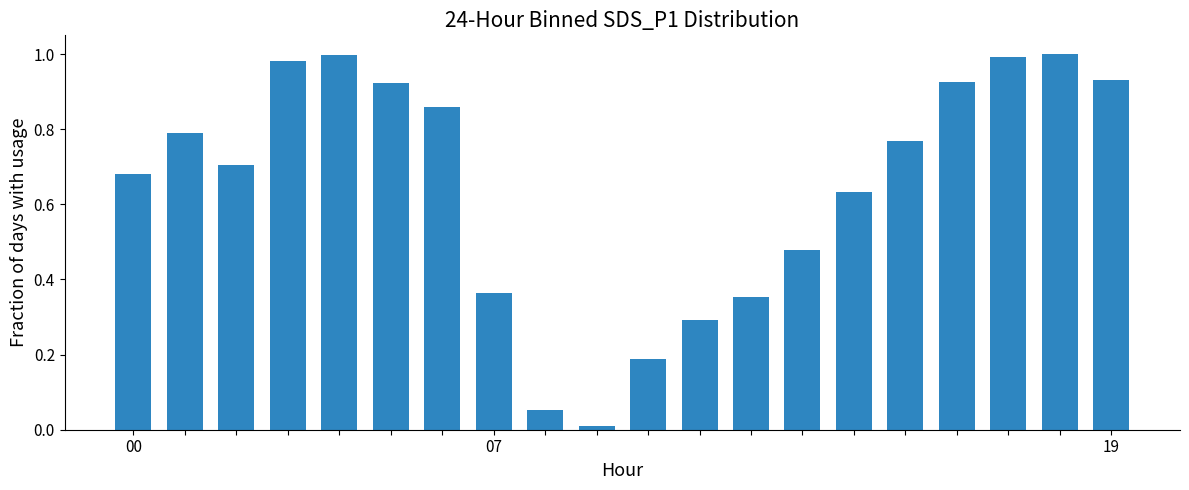

What is the sum of all values?

12.9